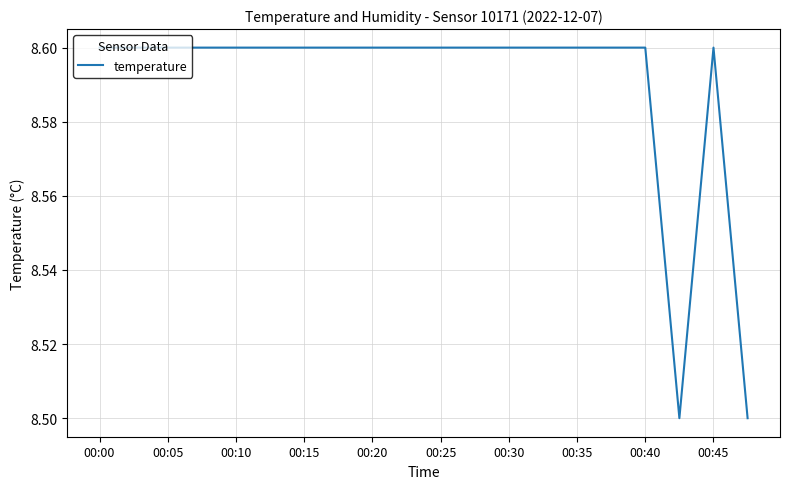

Reading left to right, extract all data points from this chart.

8.6	8.6	8.6	8.6	8.6	8.6	8.6	8.6	8.6	8.6	8.6	8.6	8.6	8.6	8.6	8.6	8.6	8.5	8.6	8.5